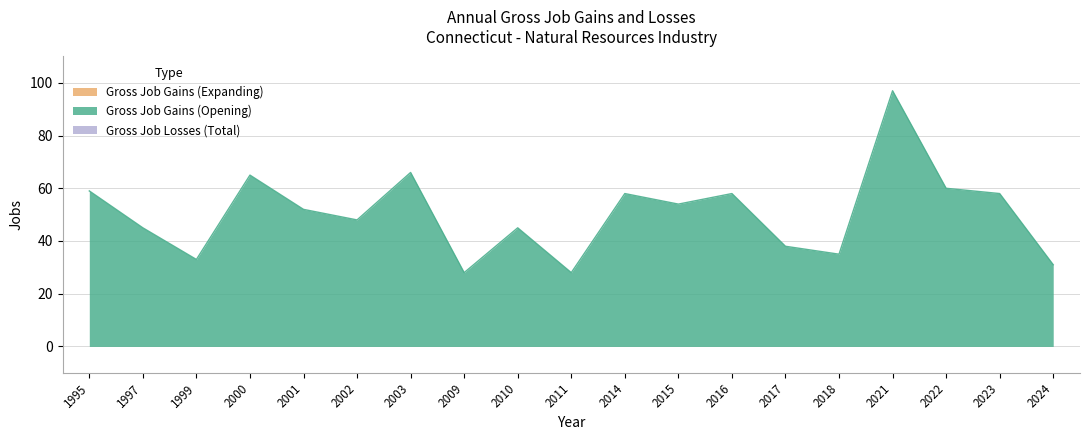

Does the chart display data point markers on the line(s)?

No